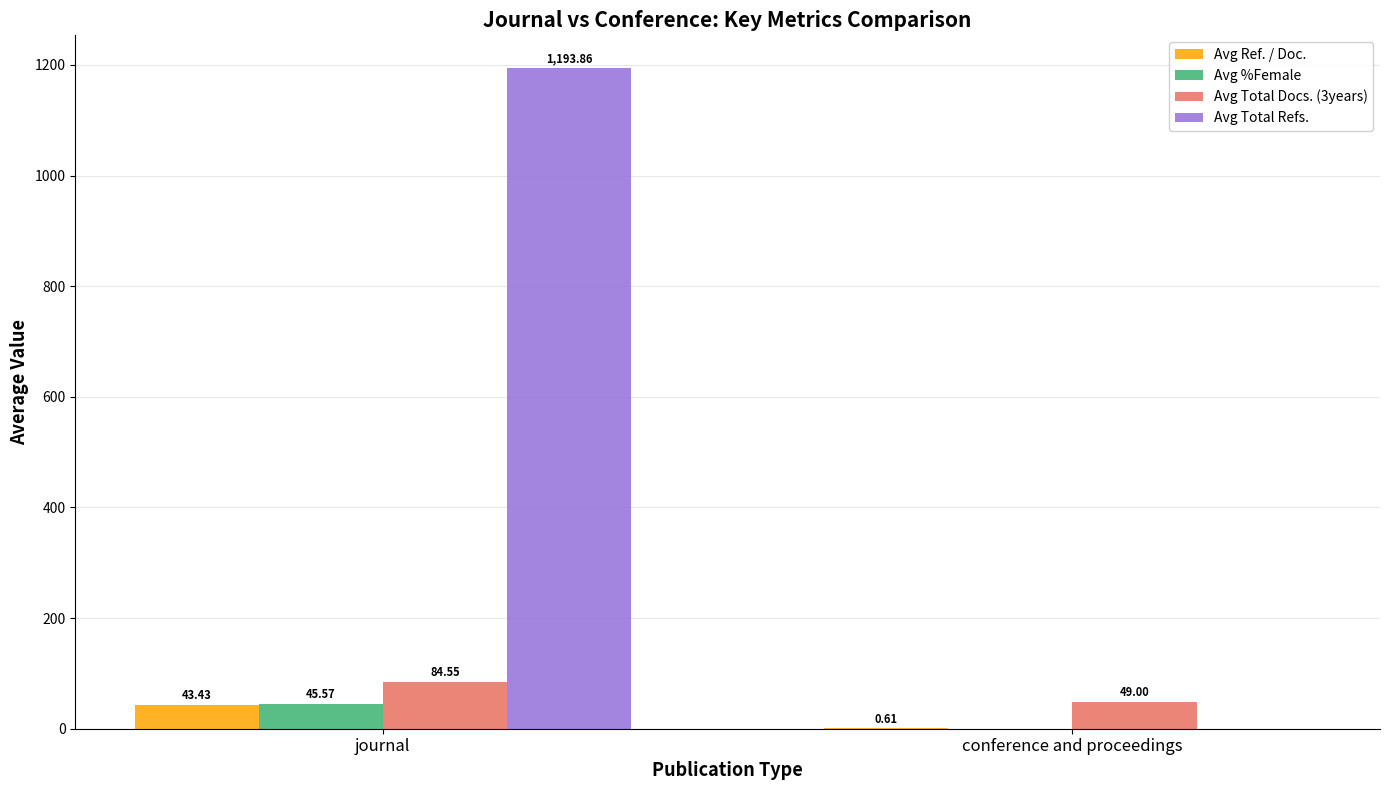

What is the sum of the Avg Total Docs. (3years) values at journal and conference and proceedings?

133.6